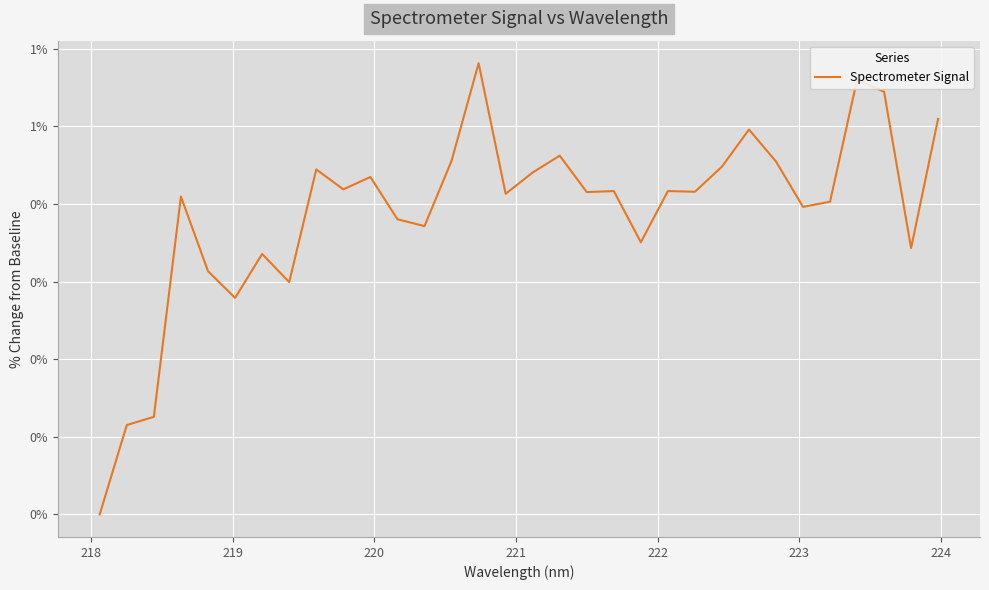

Is this an area chart (filled region under the line)?

No